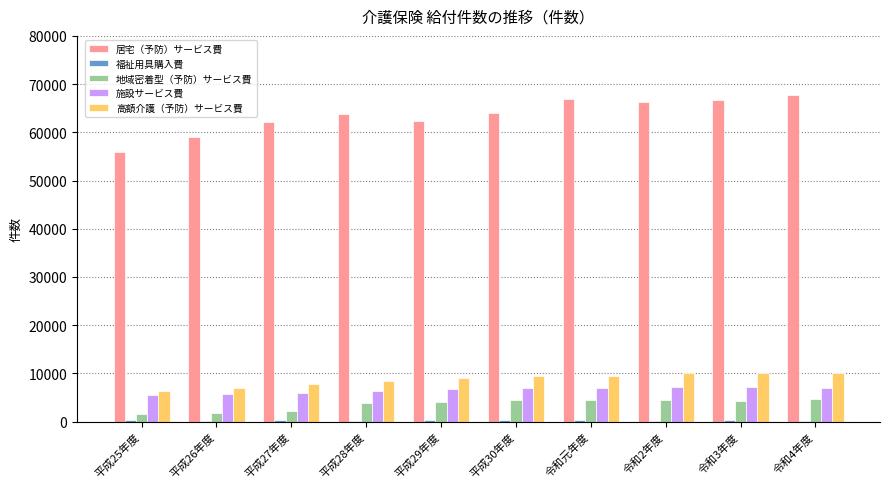

Is the value of 高額介護（予防）サービス費 at 令和2年度 greater than the value of 施設サービス費 at 令和2年度?

Yes